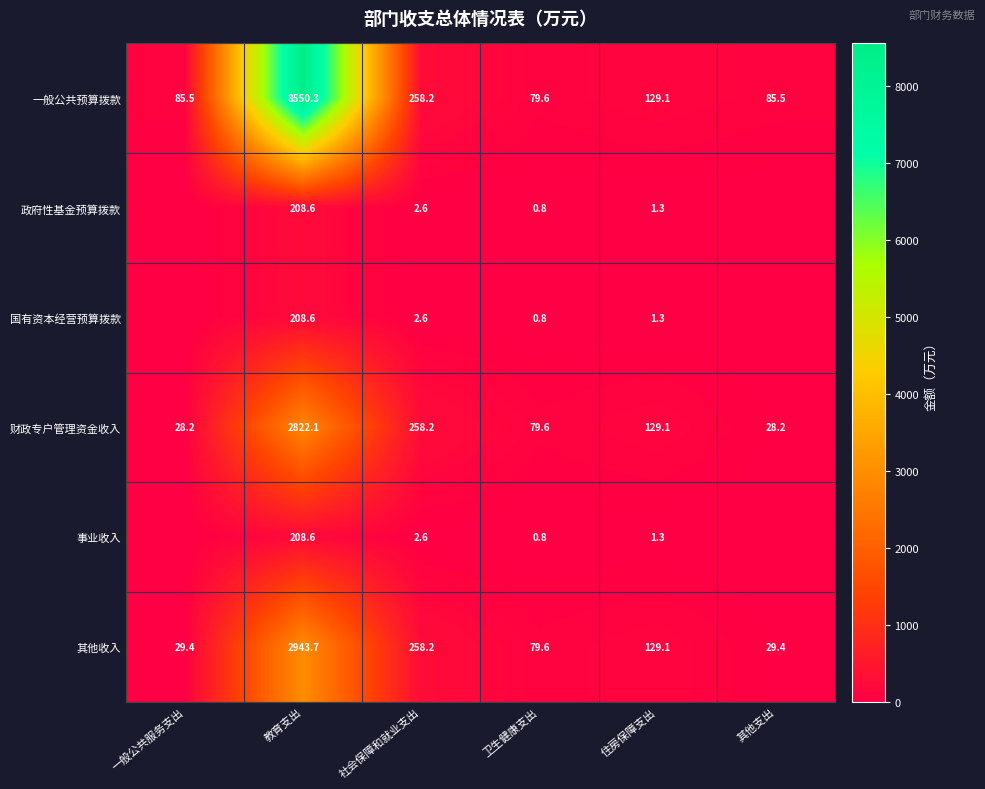

The value of 一般公共预算拨款 at 教育支出 is 8550.3. True or false?

True